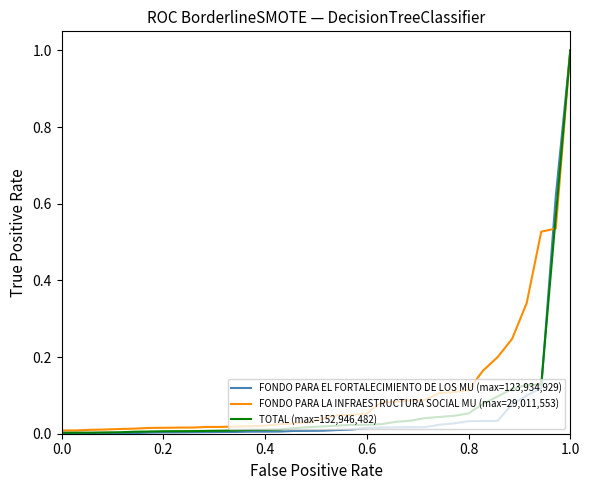

Which series has the widest spread of values?

FONDO PARA EL FORTALECIMIENTO DE LOS MU (max=123,934,929)